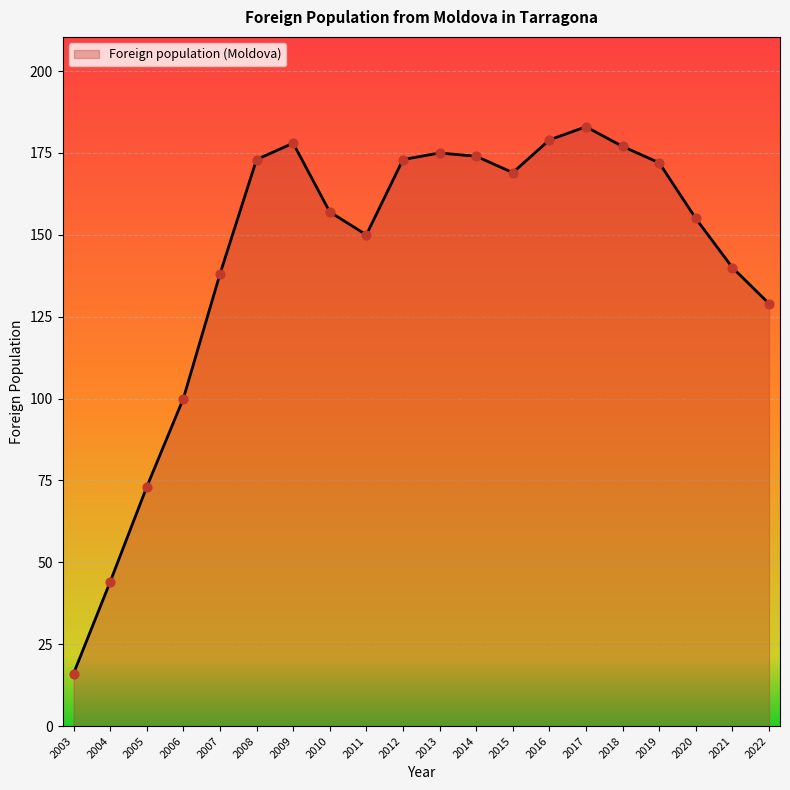

What is the change in value from 2013 to 2015?

-6